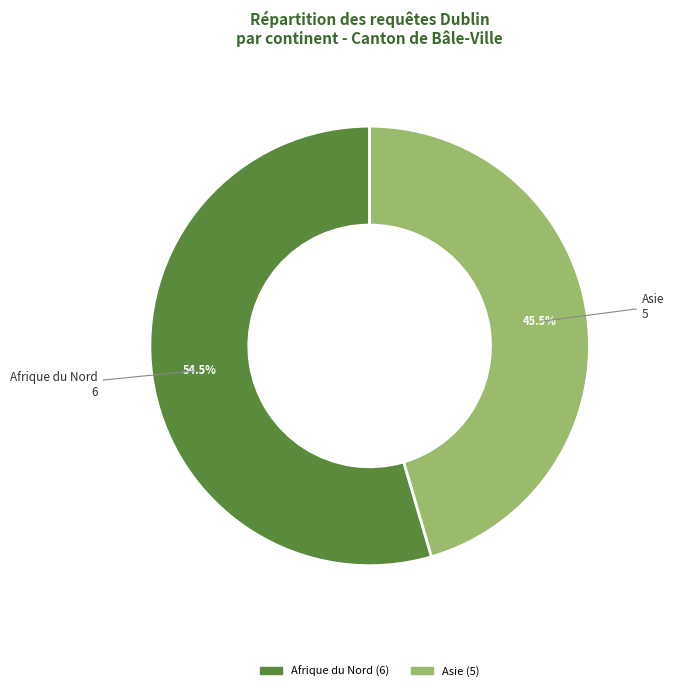

Is there a majority slice in this chart?

Yes